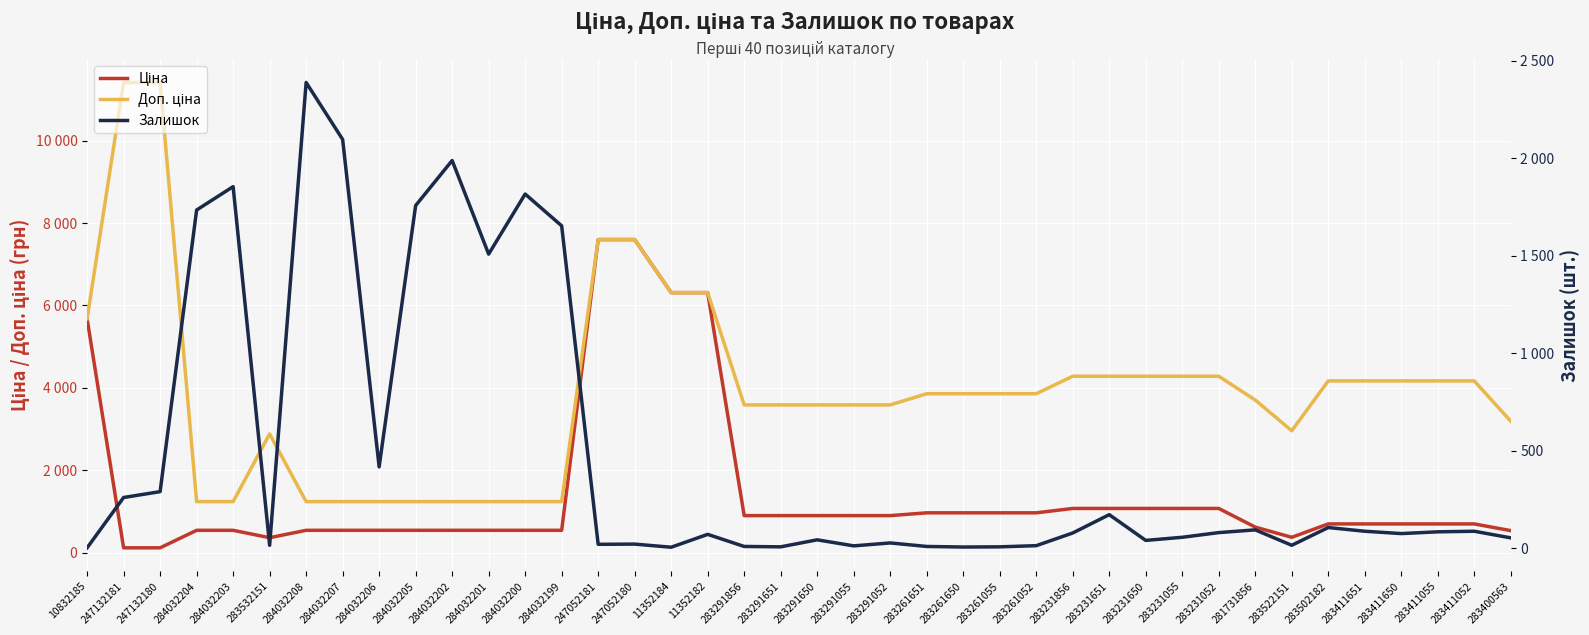

Where is Ціна nearest to the value 3855?

10832185